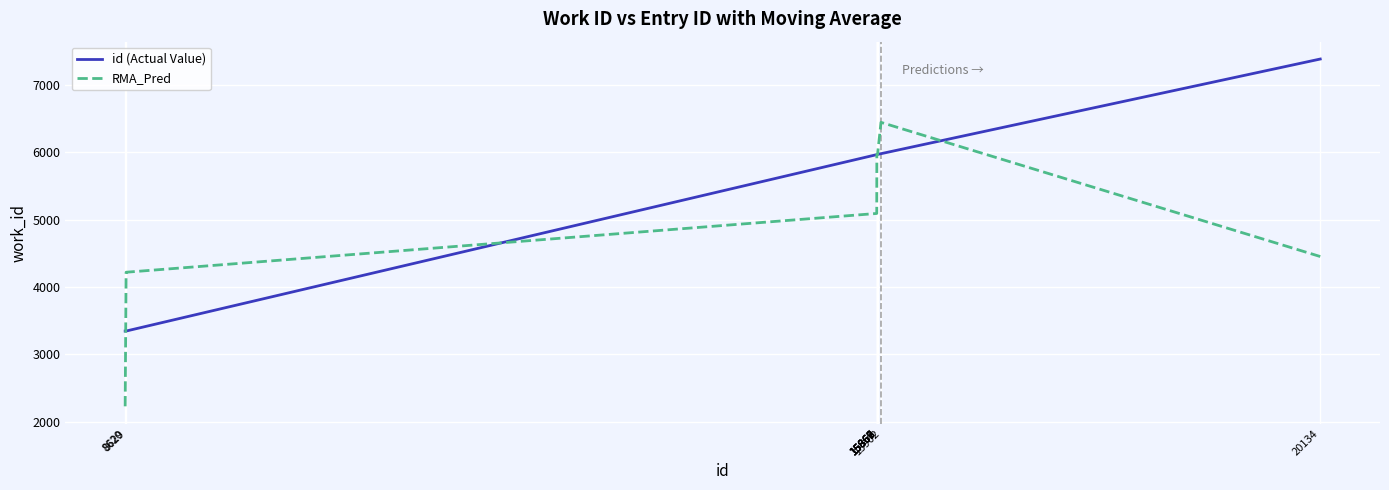

Is it true that id (Actual Value) equals 5976.0 at 15902?

True